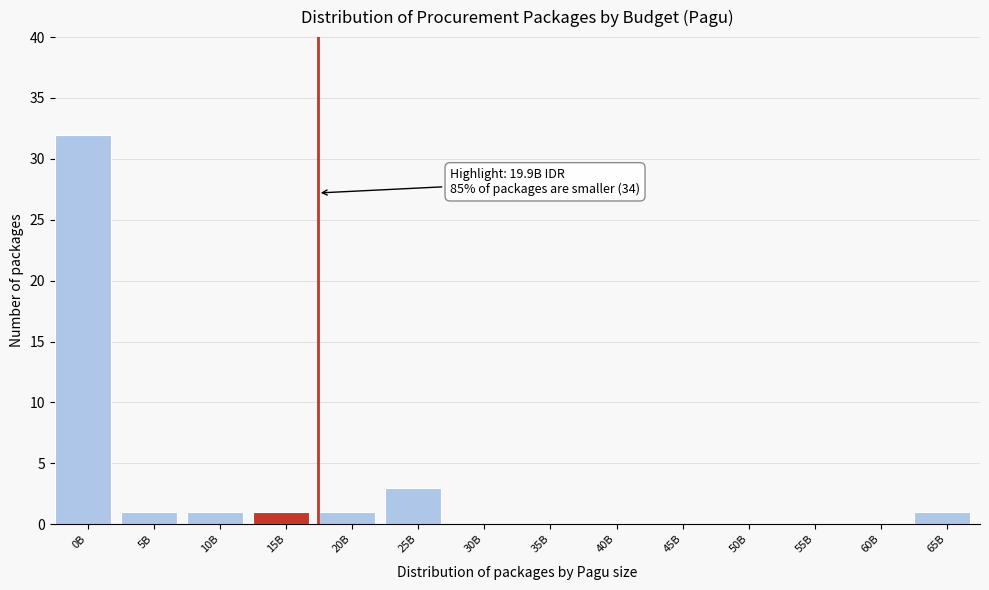

Reading left to right, what are all the values shown in this chart?

0B=32	5B=1	10B=1	15B=1	20B=1	25B=3	30B=0	35B=0	40B=0	45B=0	50B=0	55B=0	60B=0	65B=1